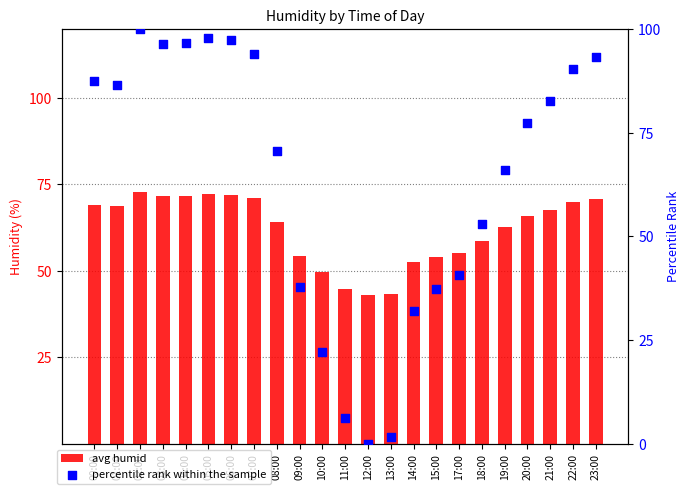

What is the total value across all series at 23:00?

163.8